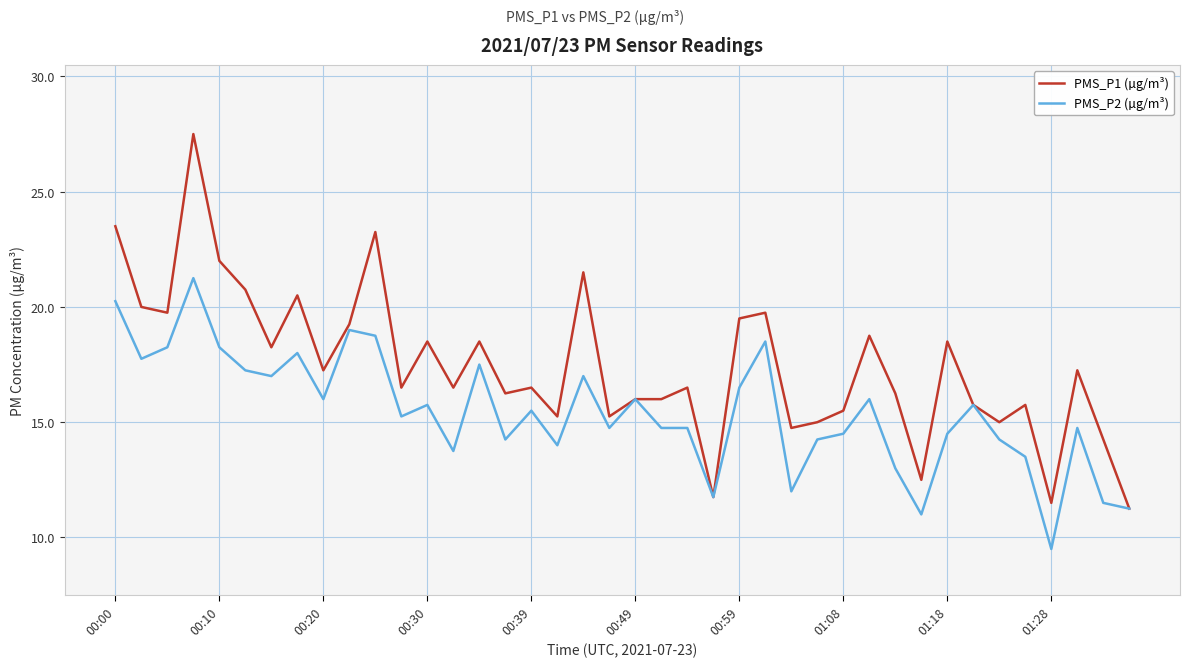

Which series has the largest total across all categories?

PMS_P1 (µg/m³)